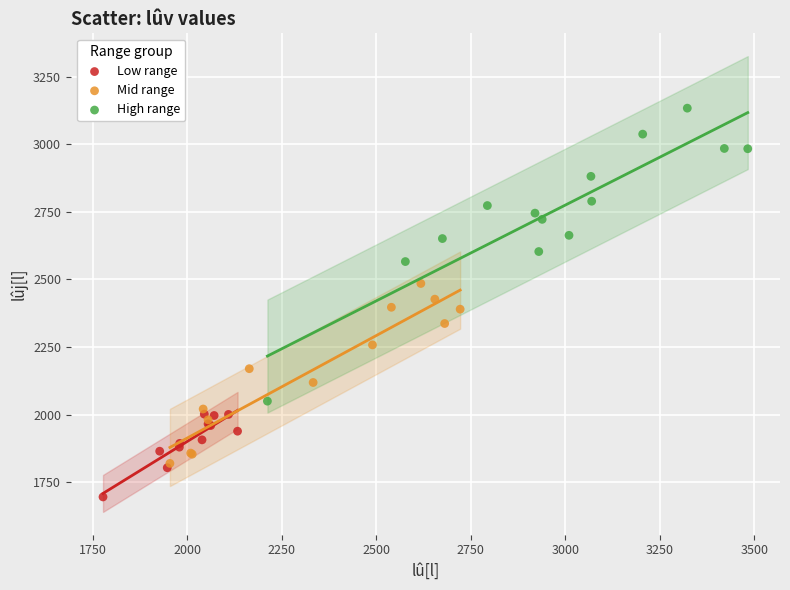

What are all the series names shown in the legend?

Low range, Mid range, High range